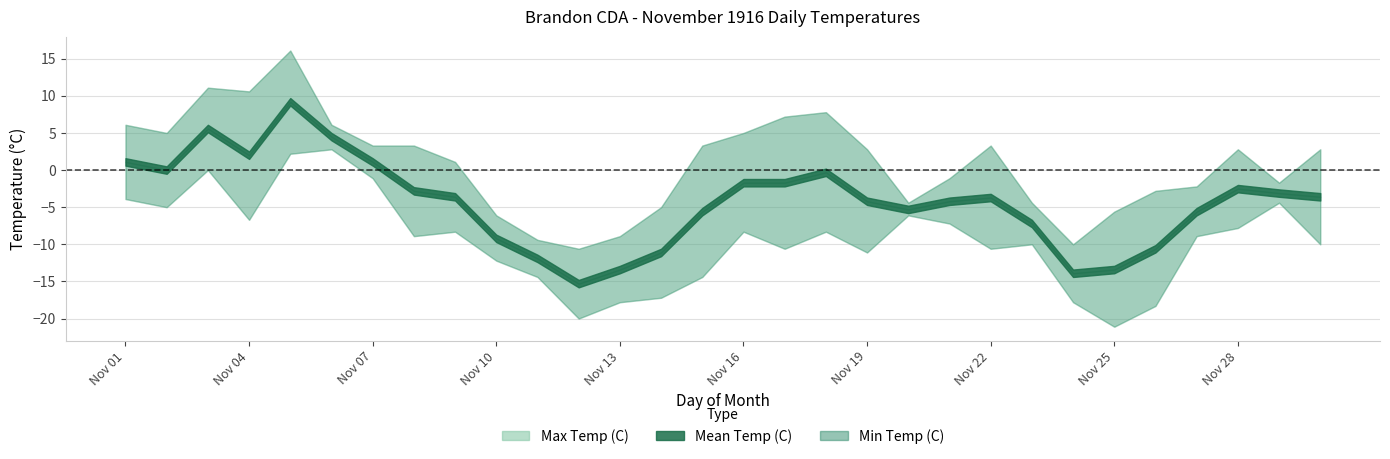

Rank the series by their average value, from lowest to highest.

Min Temp (C), Mean Temp (C), Max Temp (C)